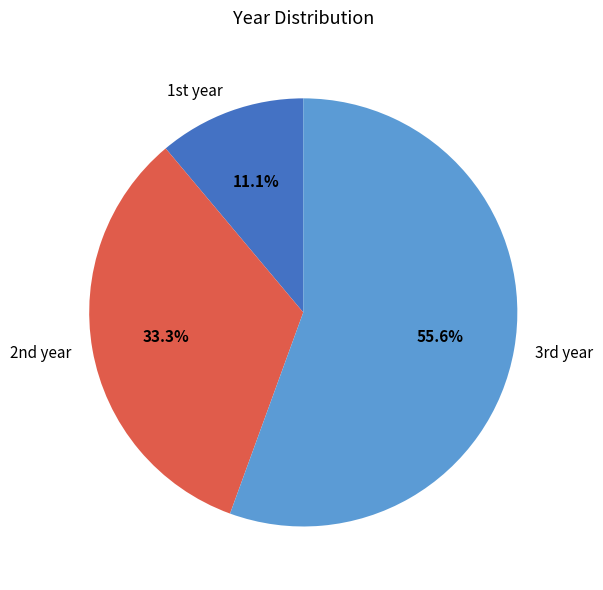

What is the smallest slice in the pie chart?

1st year